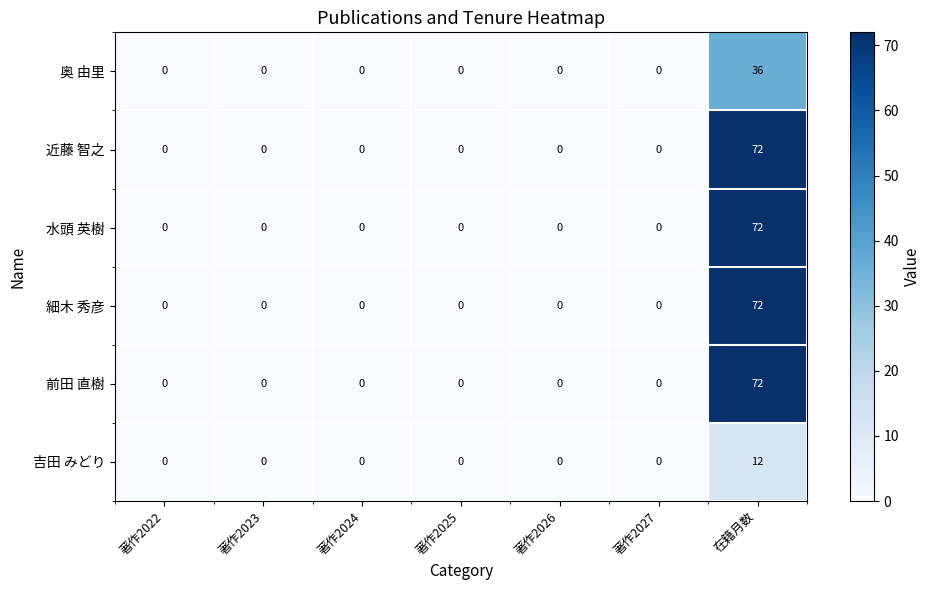

What is the maximum value shown in the chart?

72